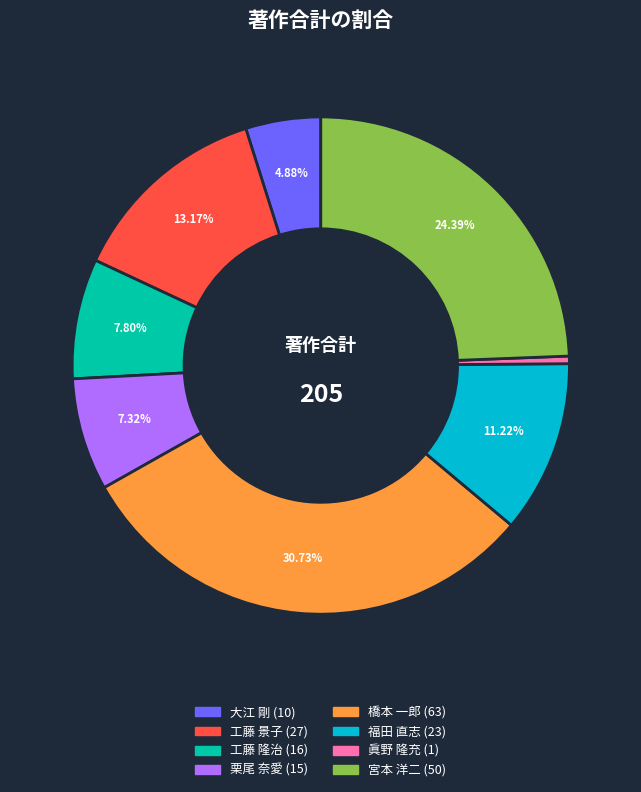

The 宮本 洋二 slice represents 24% of the pie. True or false?

True